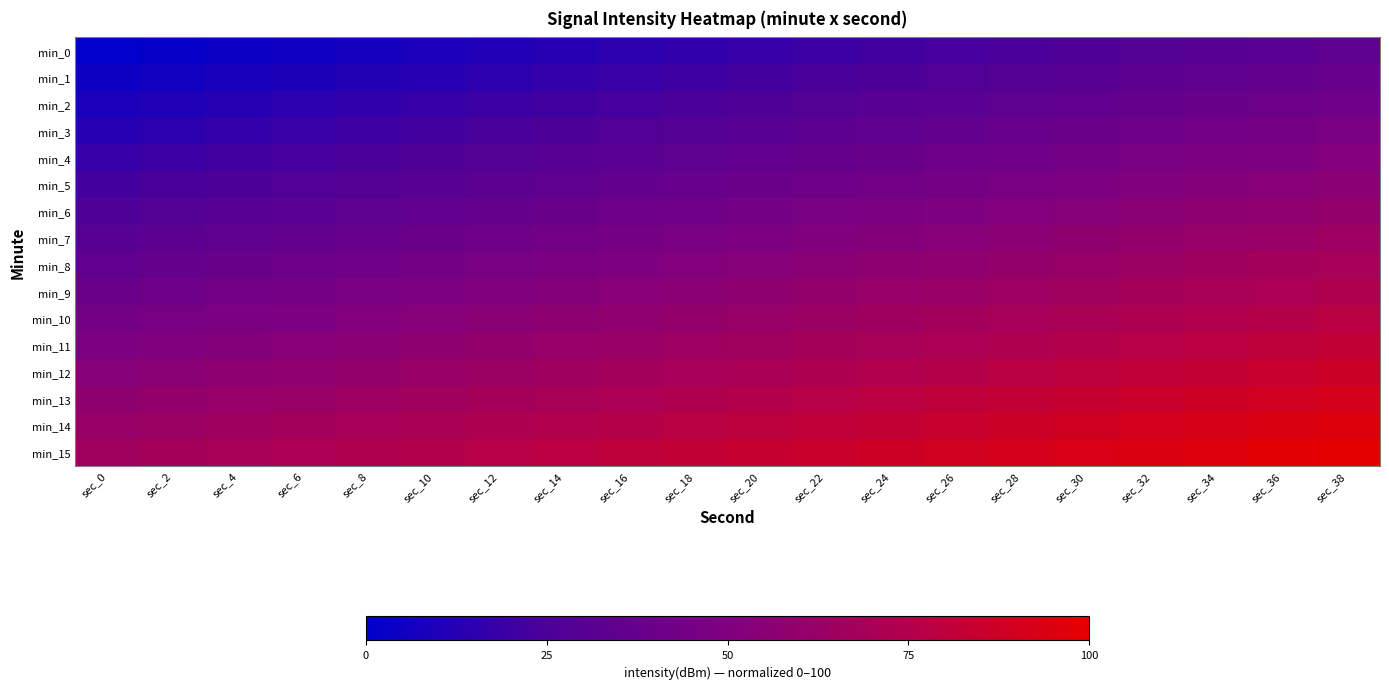

Rank the series at sec_30 from highest to lowest value.

min_15, min_14, min_13, min_12, min_11, min_10, min_9, min_8, min_7, min_6, min_5, min_4, min_3, min_2, min_1, min_0